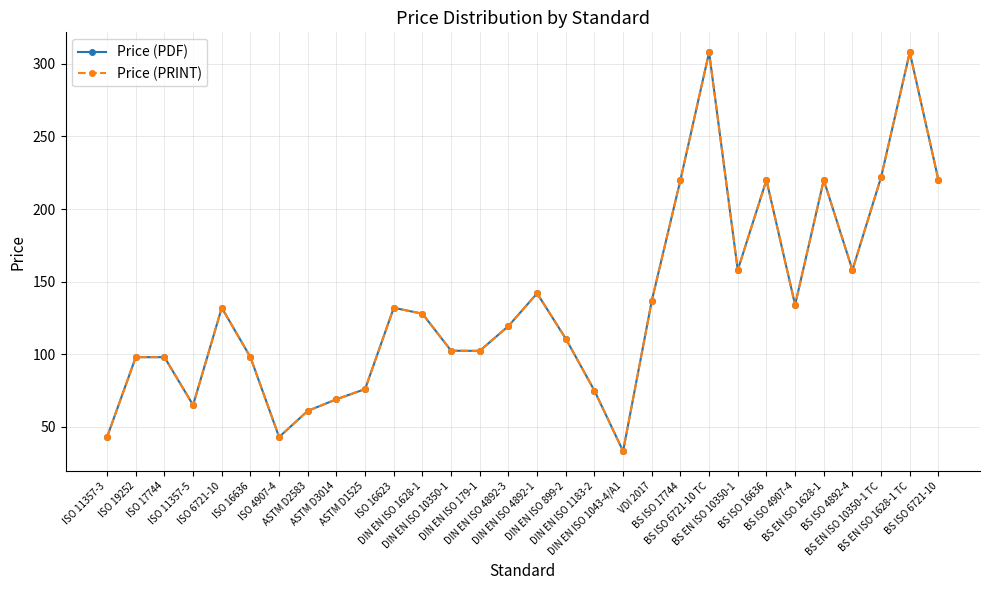

Is this an area chart (filled region under the line)?

No